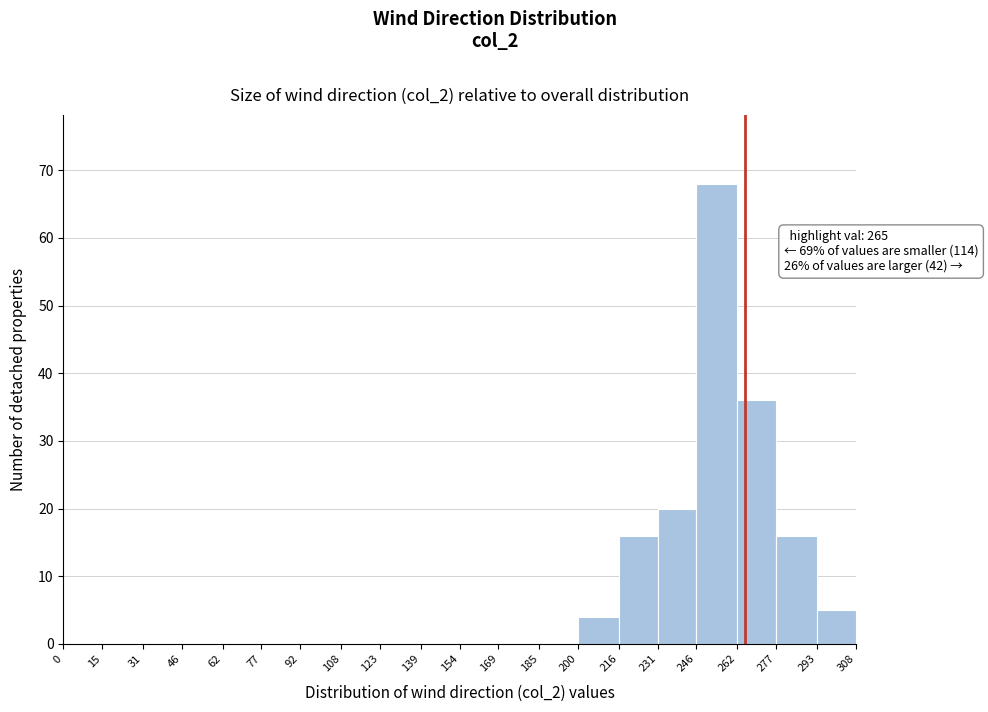

Which range on the x-axis has the tallest bar?

246 to 262